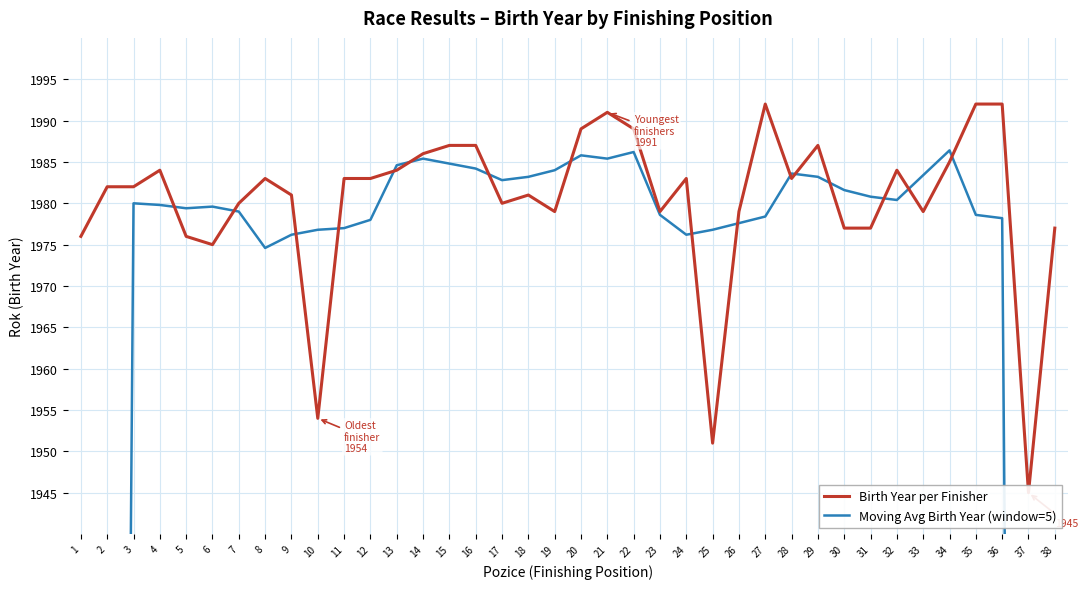

How many interior local valleys does the Moving Avg Birth Year (window=5) series have?

6